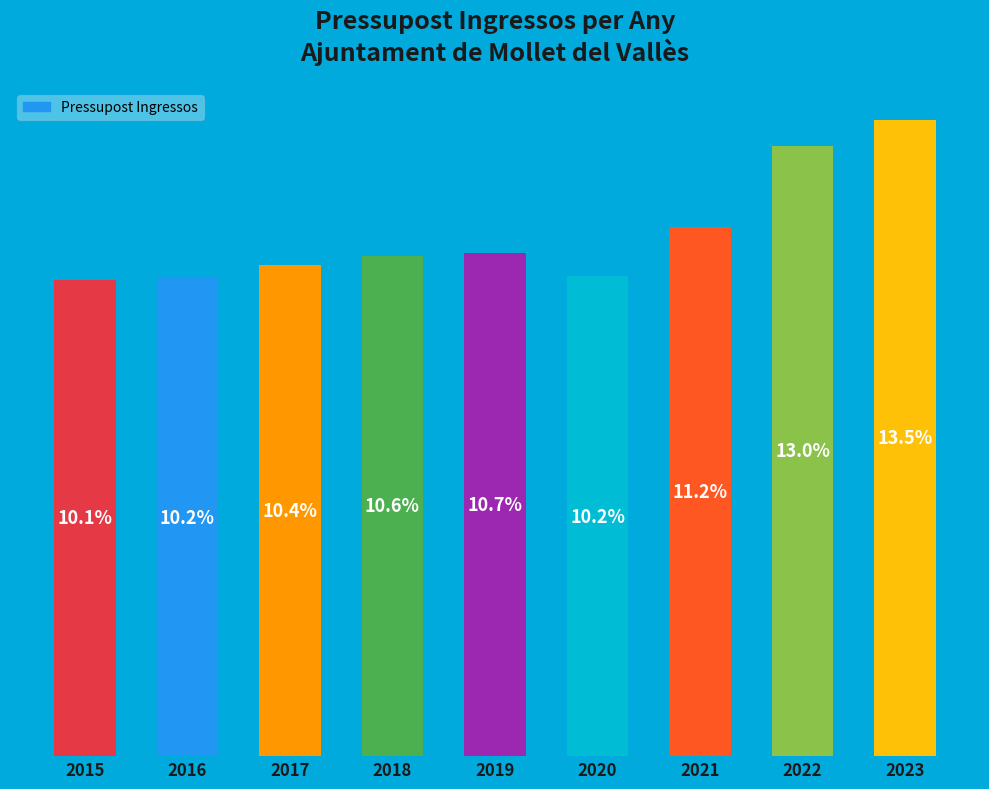

Does the chart contain any negative values?

No